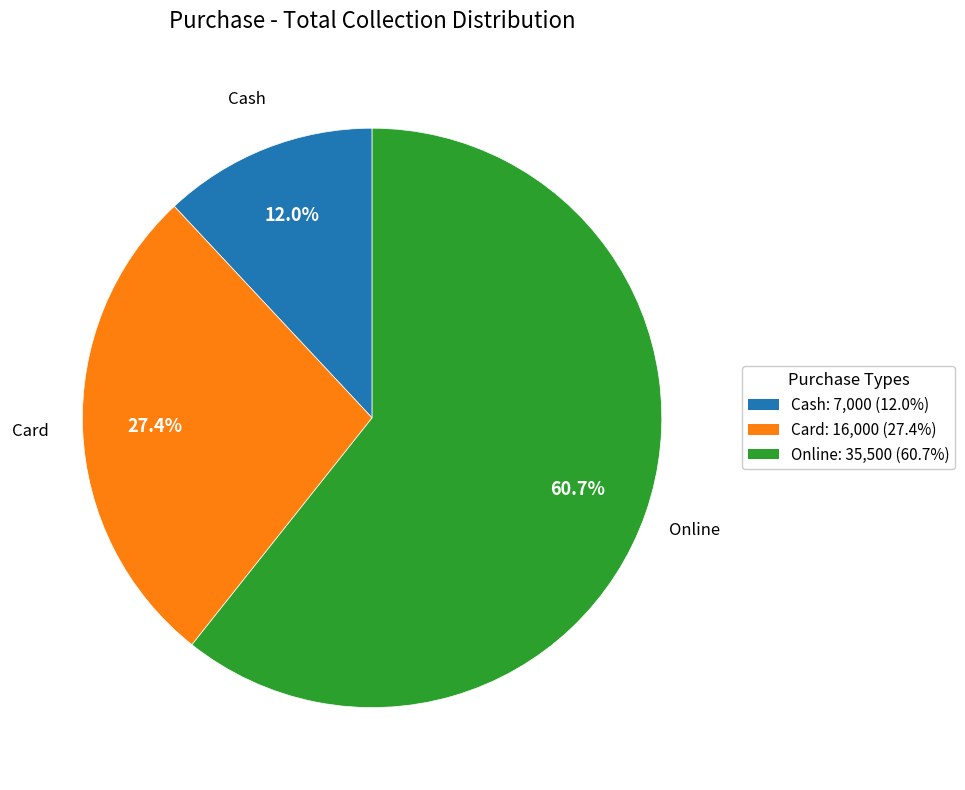

How many segments does this pie chart have?

3